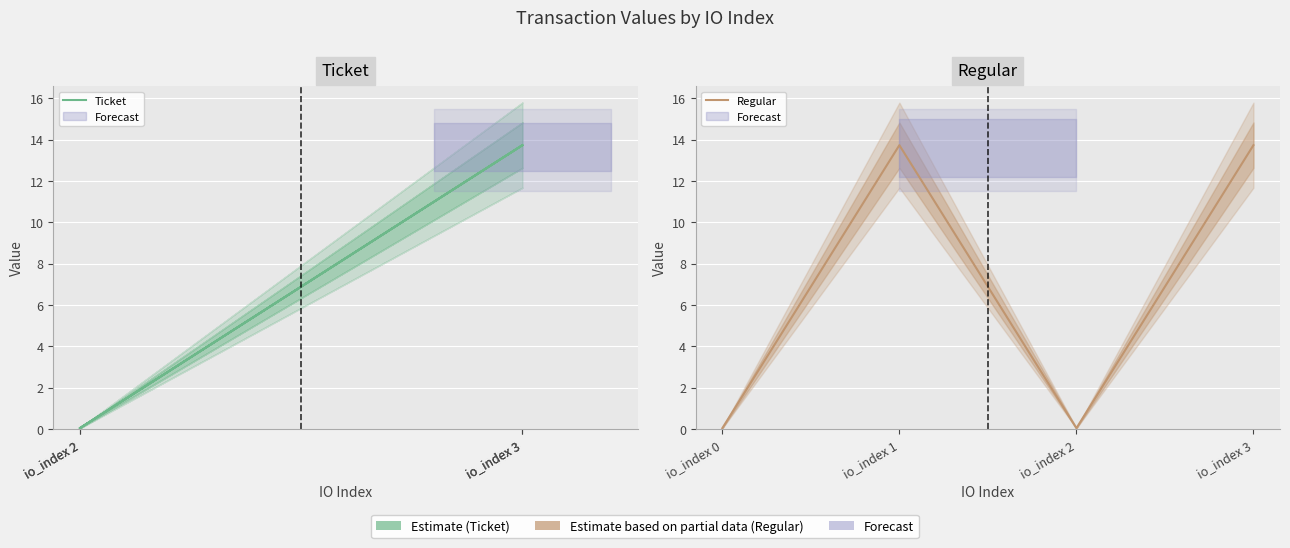

Is it true that Regular equals 13.7 at io_index 3?

True